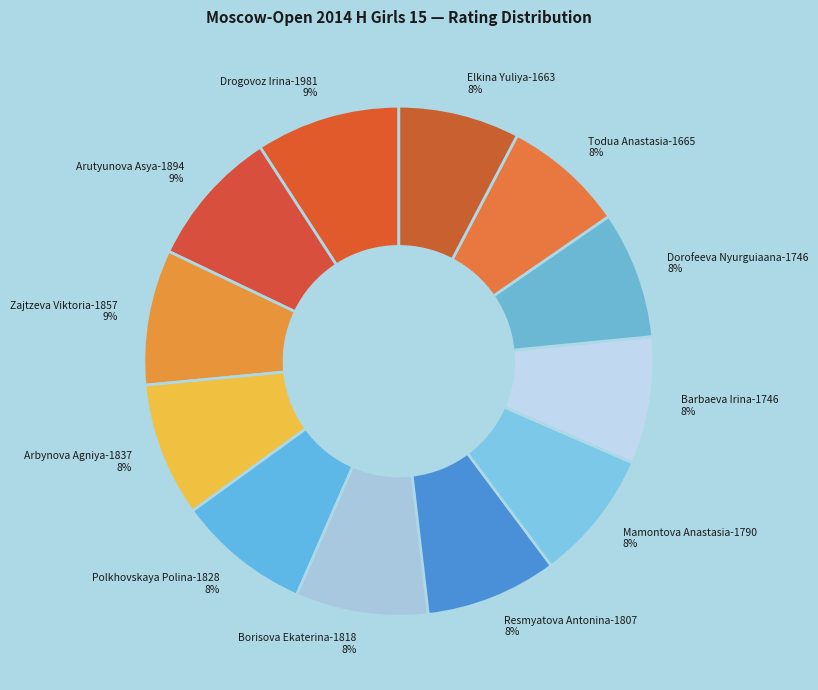

Does any single category account for the majority?

No